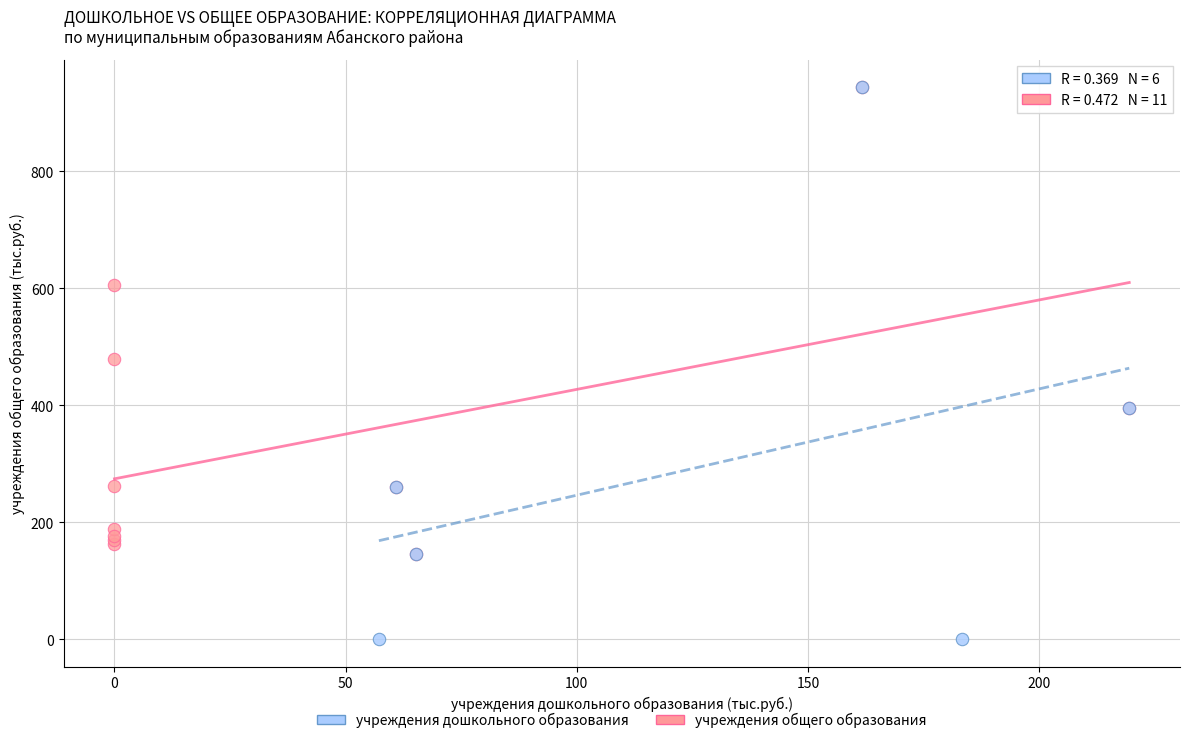

Which series has the largest Y range (max minus min)?

учреждения дошкольного образования